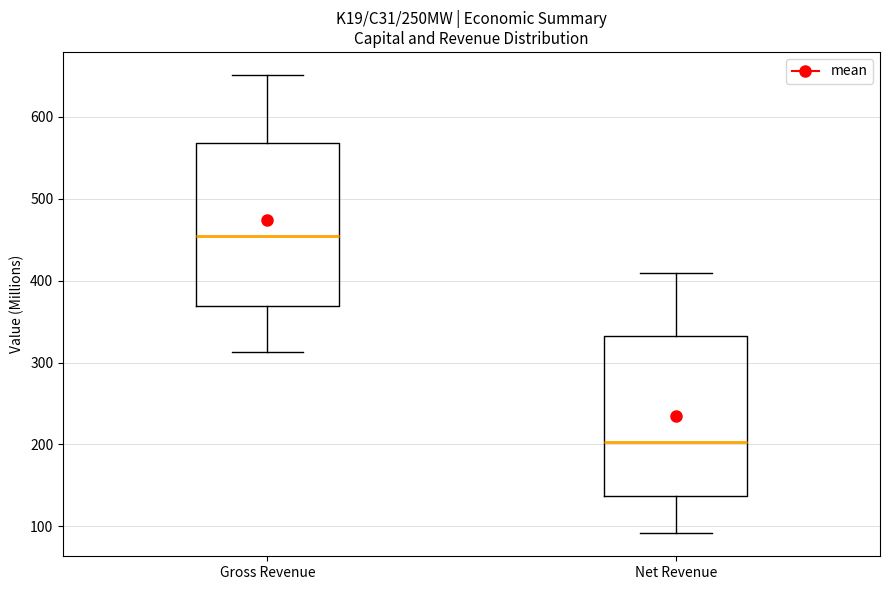

Reading left to right, read every box against the y-axis: the position of its median line, the range the box covers, and the ends of its whiskers. The values are not printed on the chart, so give them approximately, as read against the axis.

Gross Revenue: median 450, box 370 to 570, whiskers 310 to 650
Net Revenue: median 200, box 140 to 330, whiskers 90 to 410